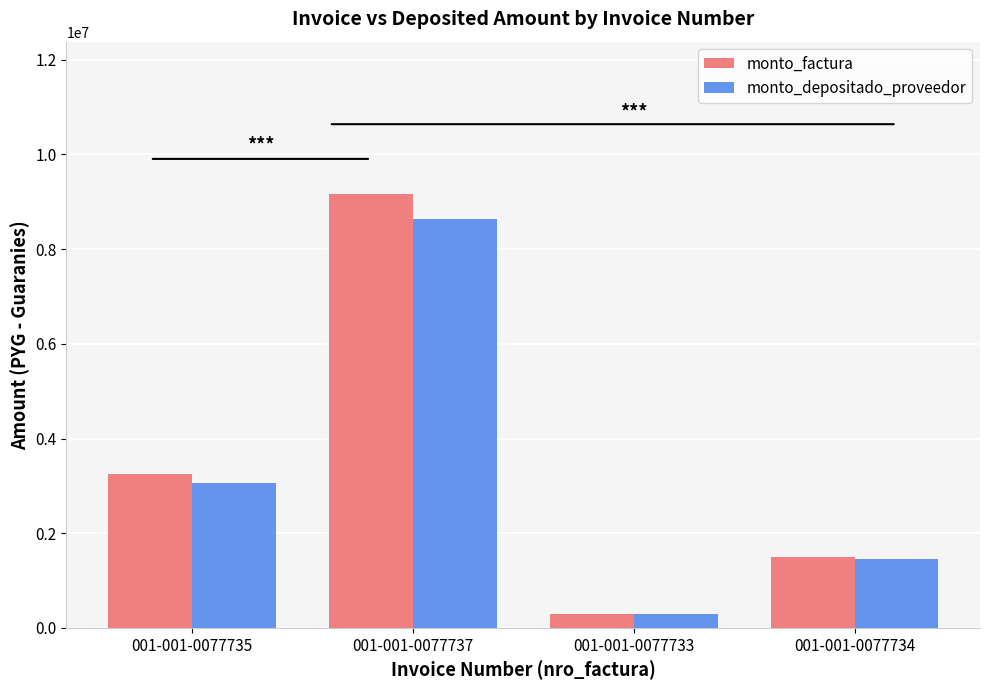

What is the label of the 3rd bar from the left?

001-001-0077733